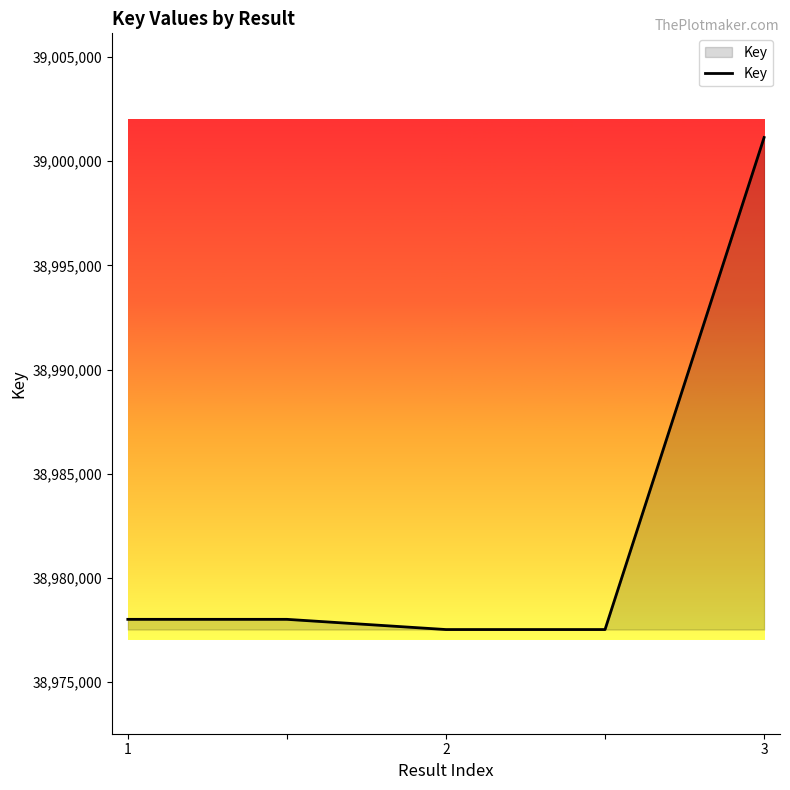

What is the average value?

38982442